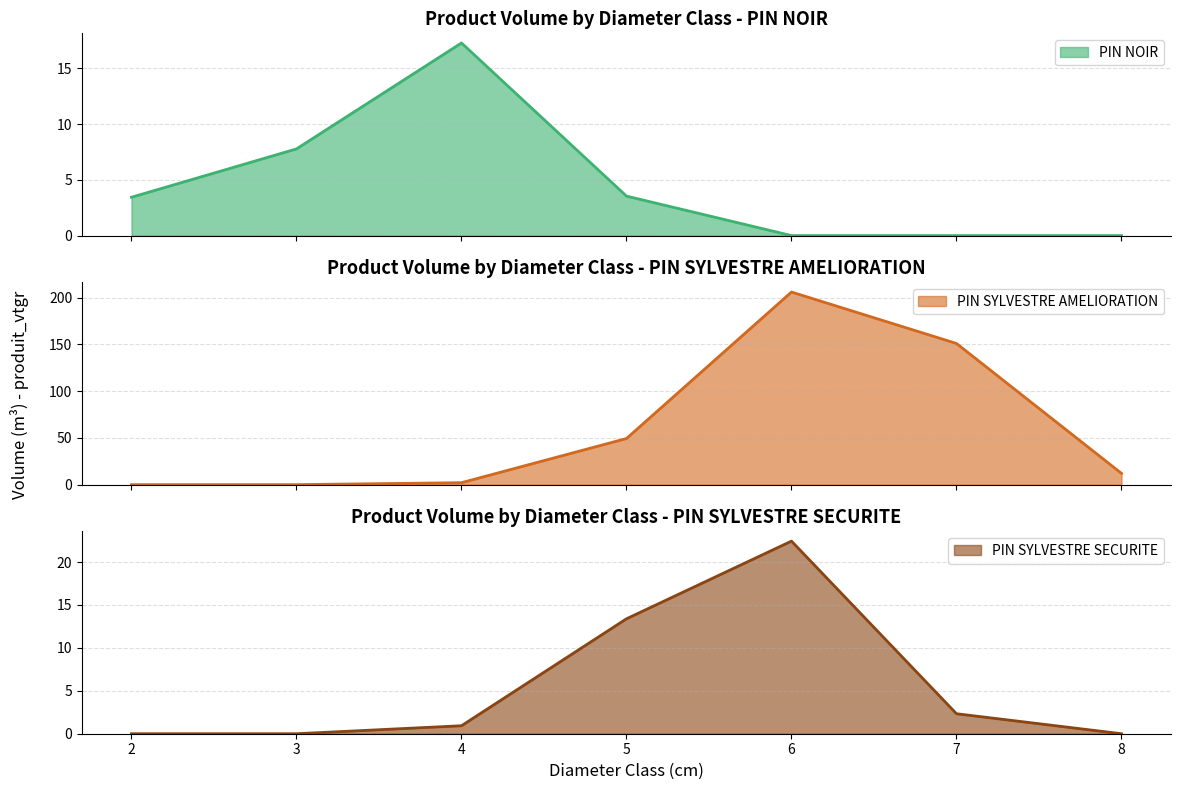

What is the difference between the PIN SYLVESTRE SECURITE values at 6 and 4?

21.5